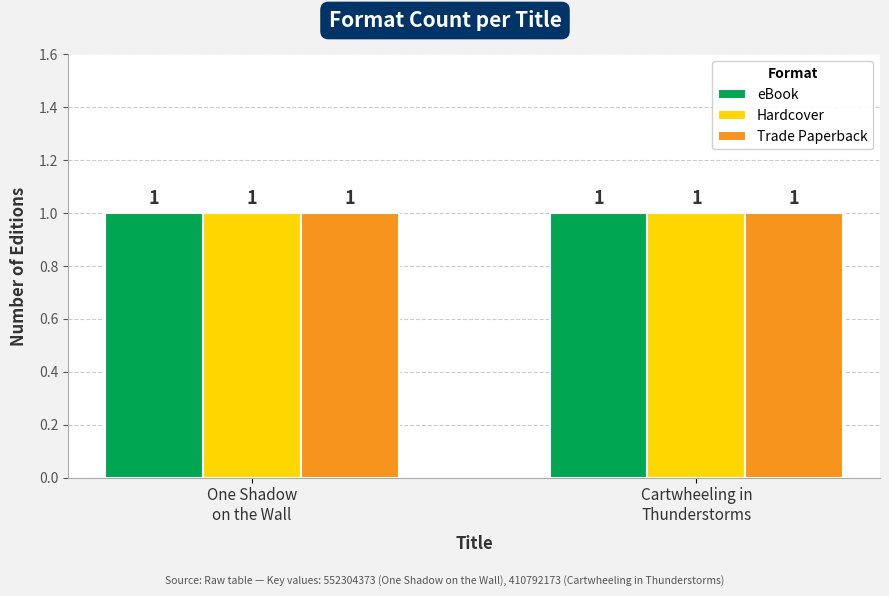

What are all the series names shown in the legend?

eBook, Hardcover, Trade Paperback